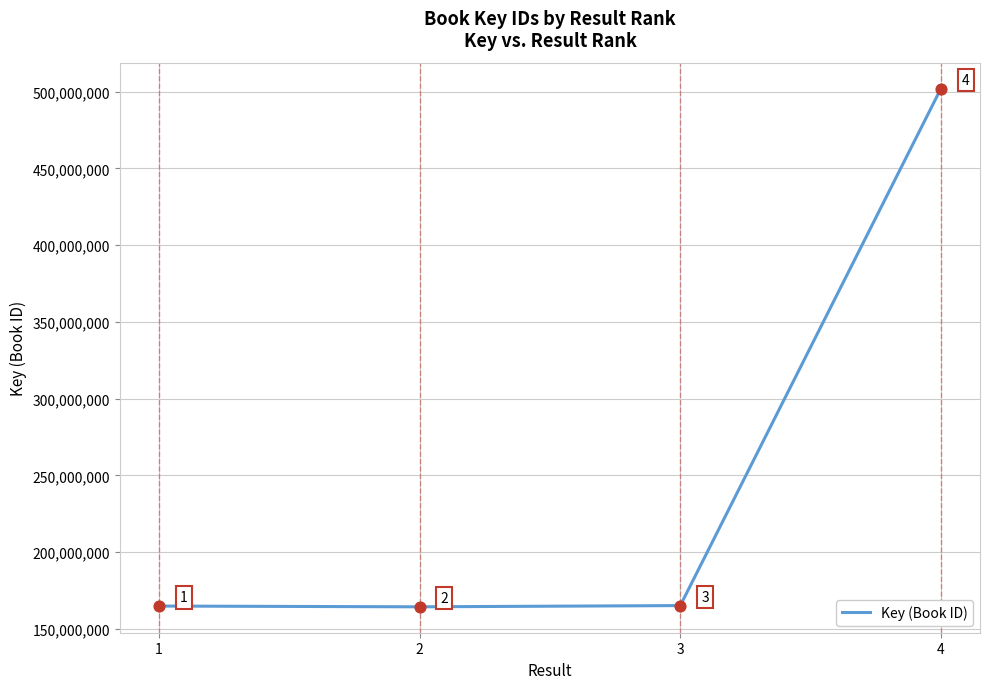

Approximately how many times larger is the value at 3 compared to 2?

1.0